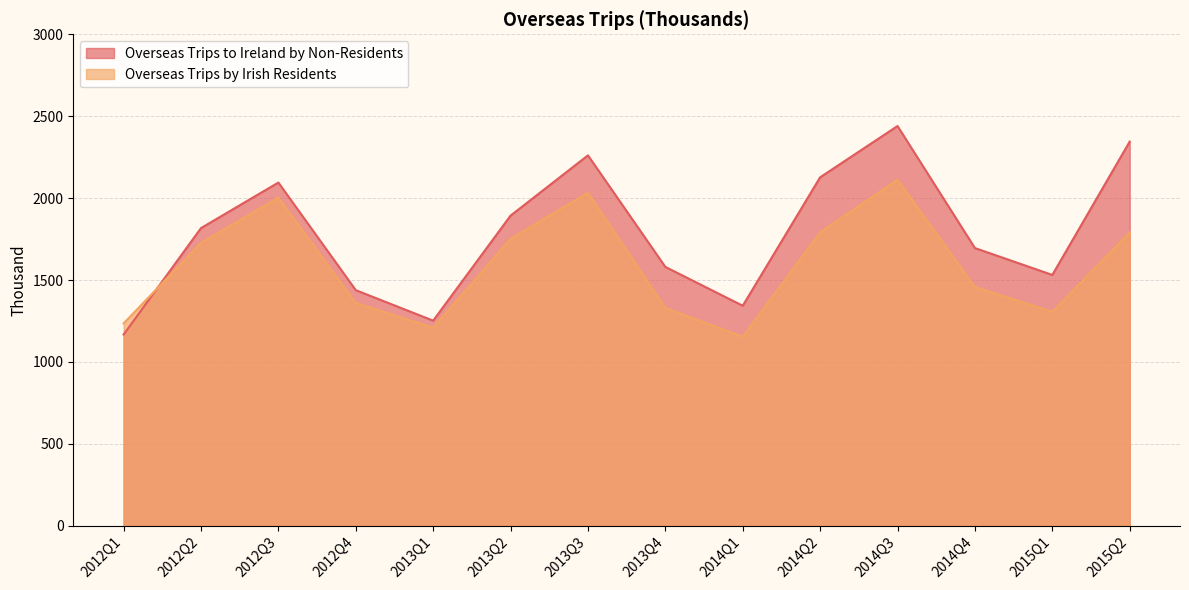

Between 2012Q2 and 2014Q1, which is larger?

2012Q2